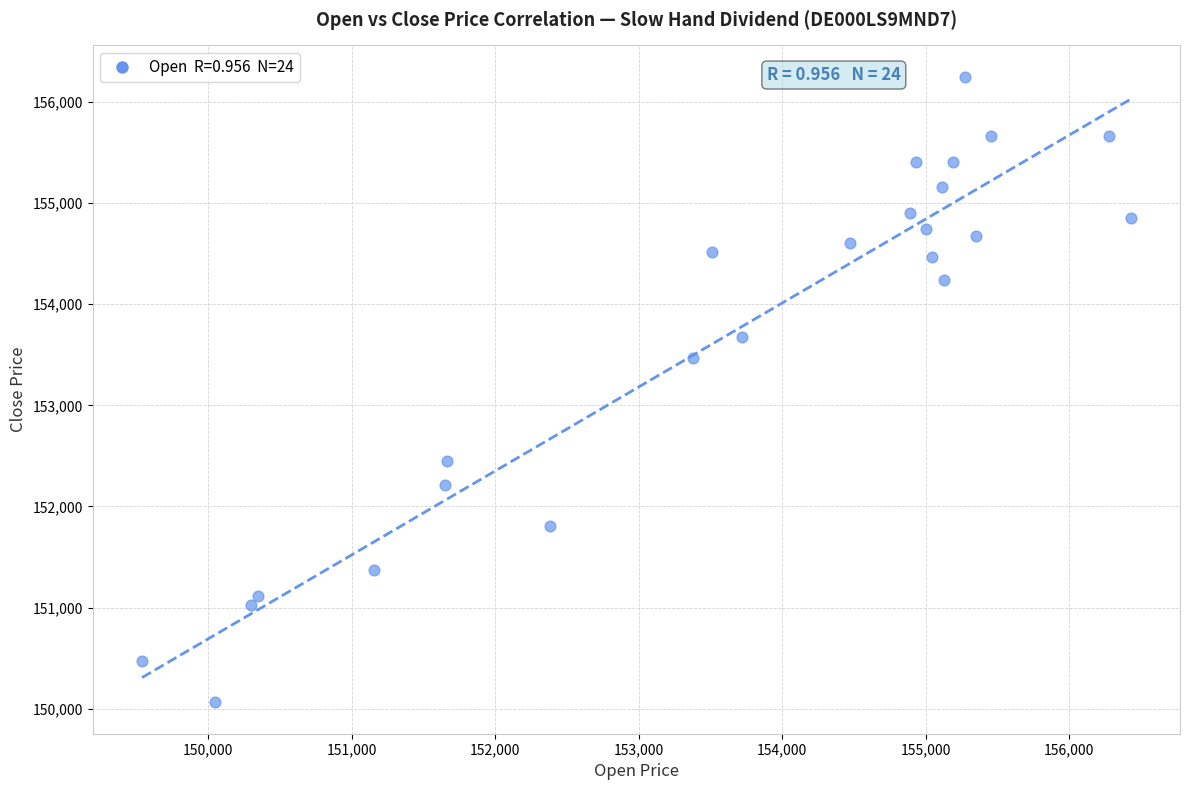

What is the range of X values (max minus min)?

6890